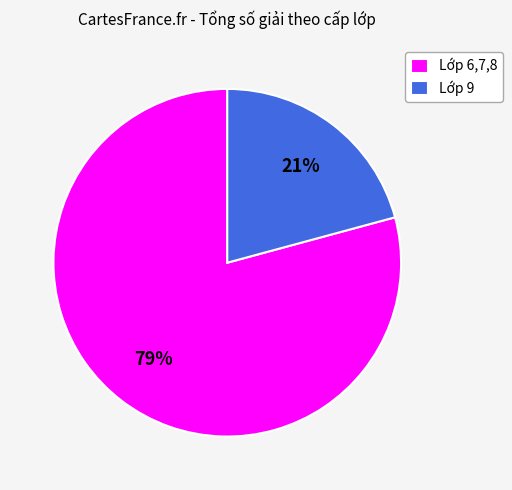

Is it true that Lớp 6,7,8 is 79% of the pie?

True